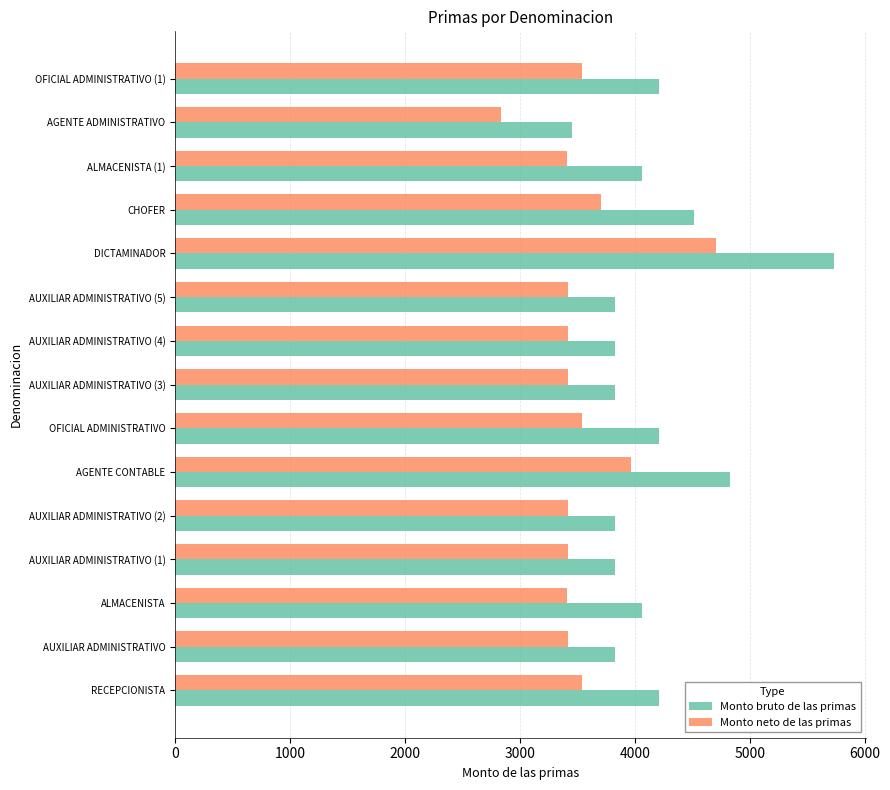

What is the average value of the Monto neto de las primas series?

3542.6